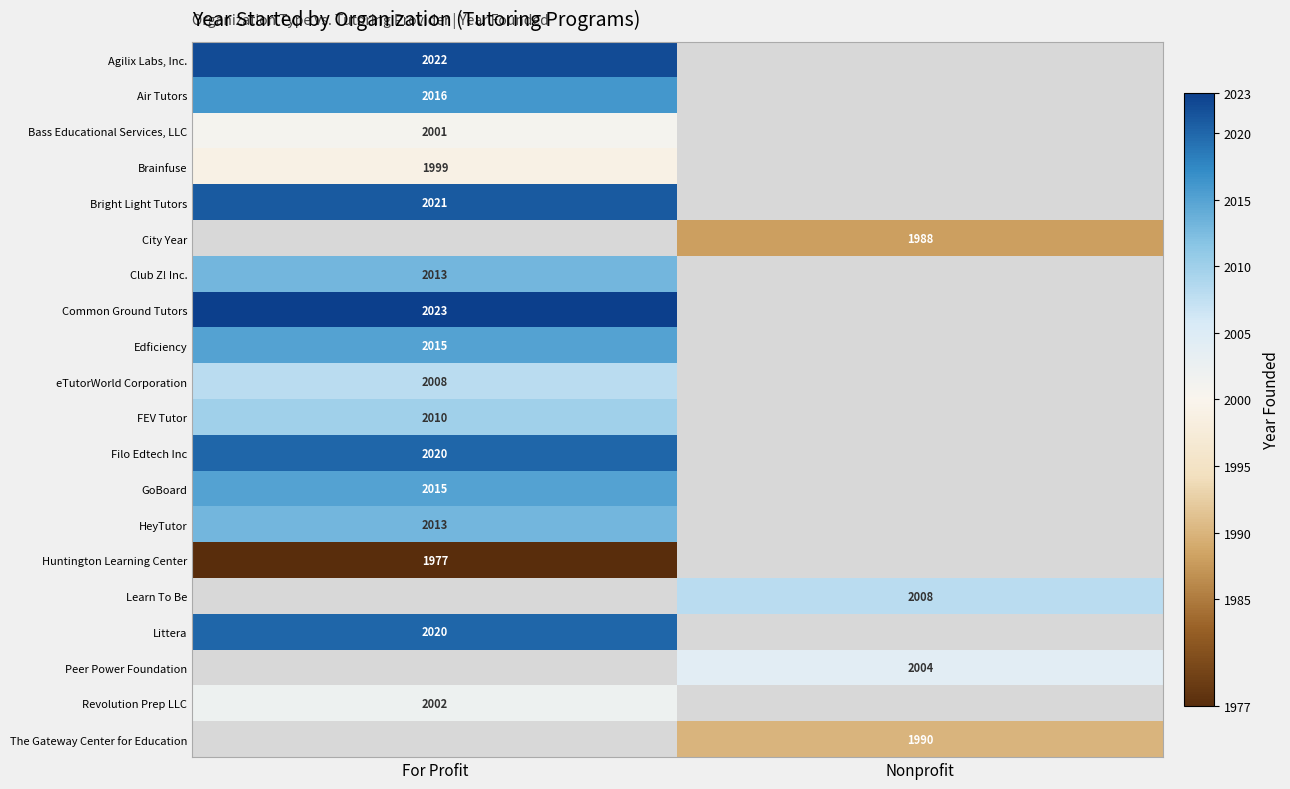

The value of Peer Power Foundation at Nonprofit is 904. True or false?

False